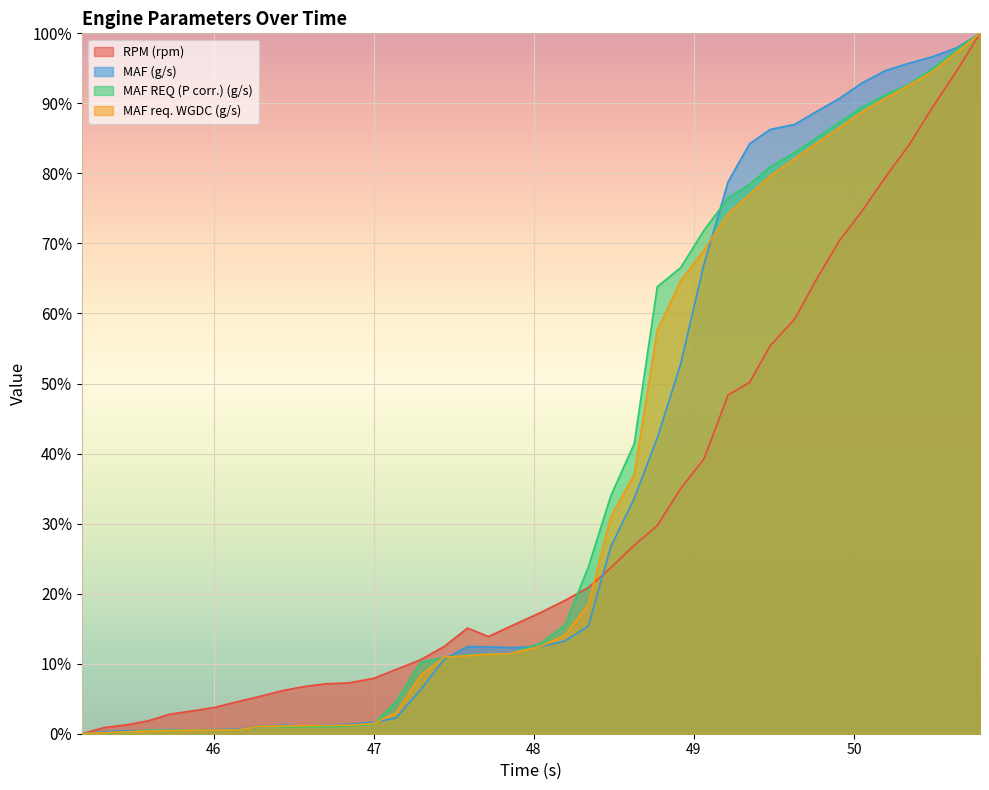

Where does the MAF req. WGDC (g/s) series first go above 12?

48.048